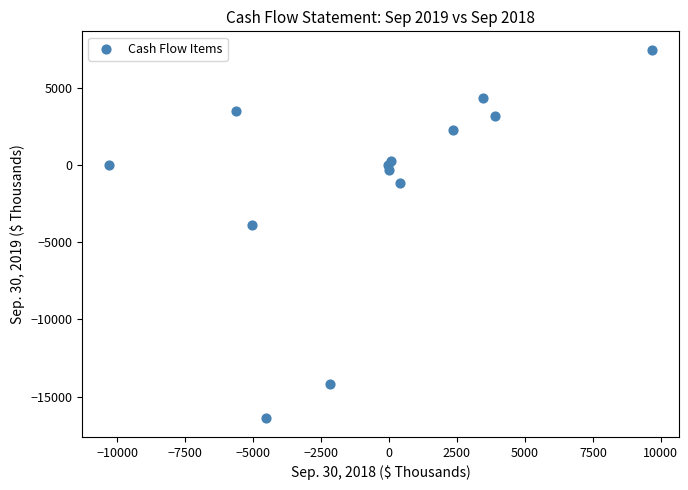

What Y value in the scatter plot is closest to -4479?

-3915